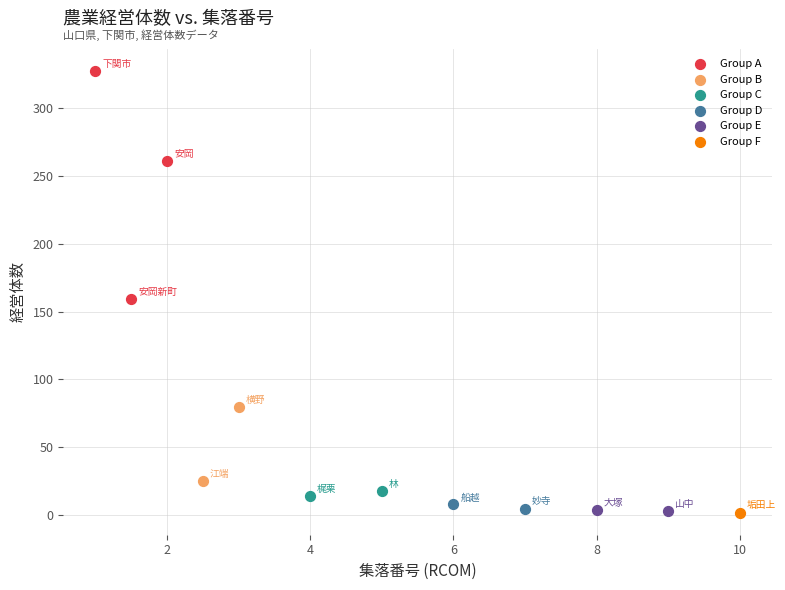

What are all the series names shown in the legend?

Group A, Group B, Group C, Group D, Group E, Group F